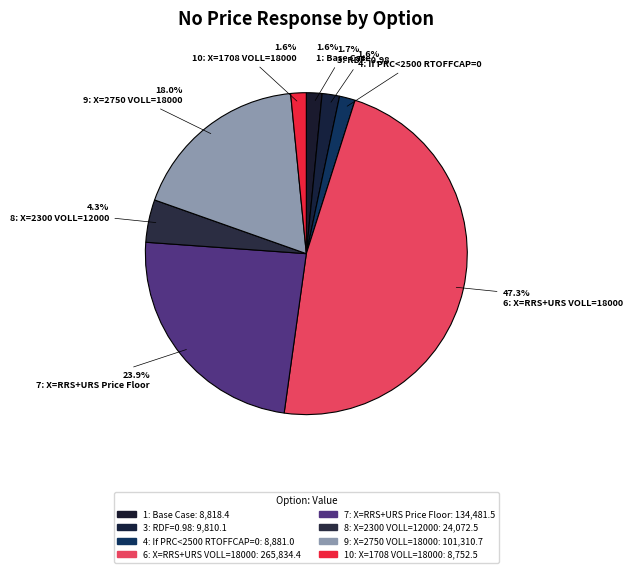

What is the total percentage of 3: RDF=0.98 and 9: X=2750 VOLL=18000?

19.8%